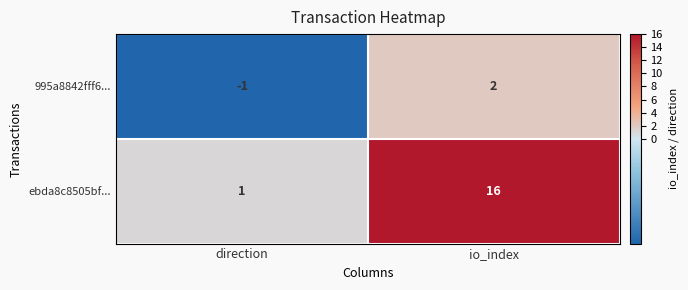

Rank the series by their average value, from lowest to highest.

995a8842fff6..., ebda8c8505bf...